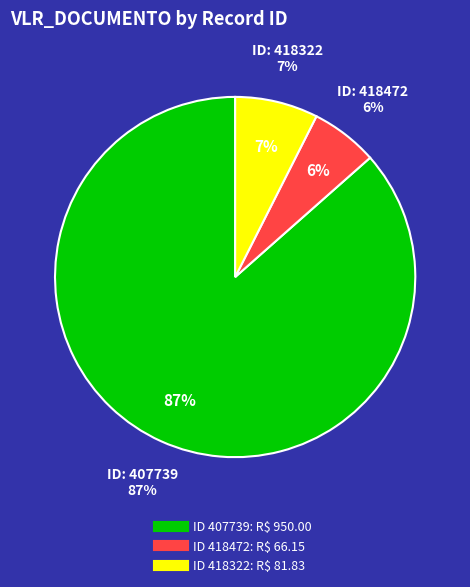

Combined, what portion of the pie is 407739 and 418322?

94.0%